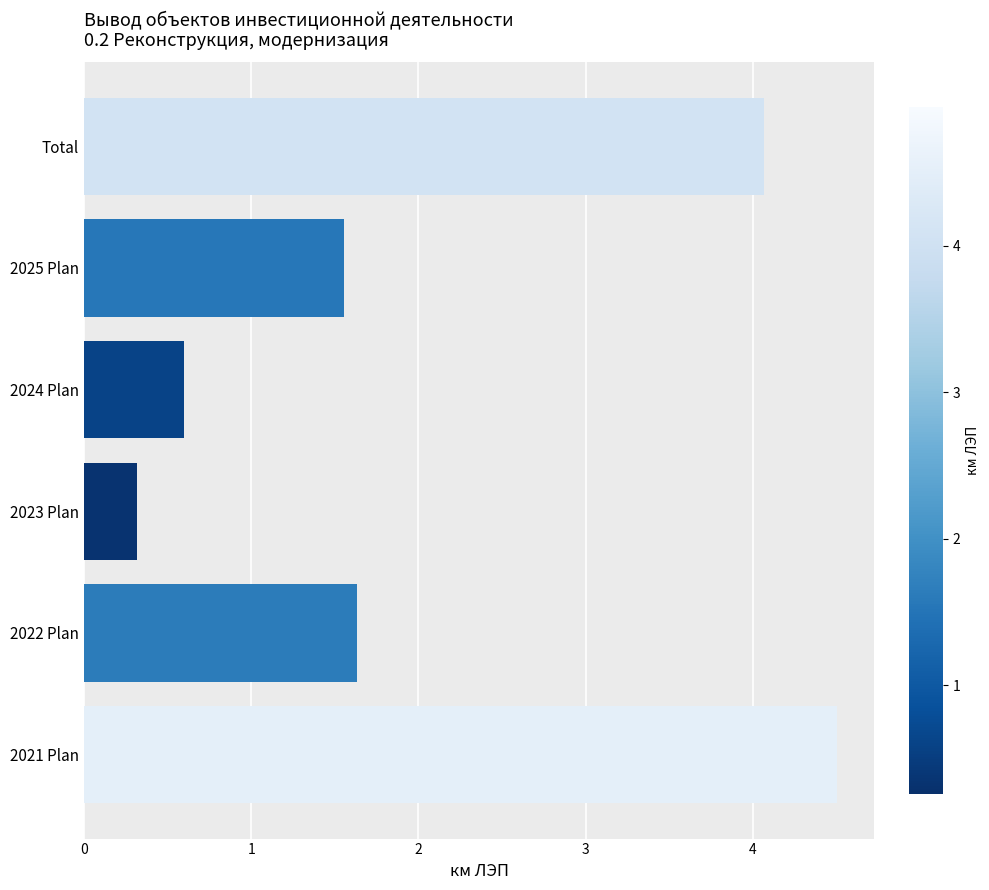

What is the greatest value displayed?

4.5